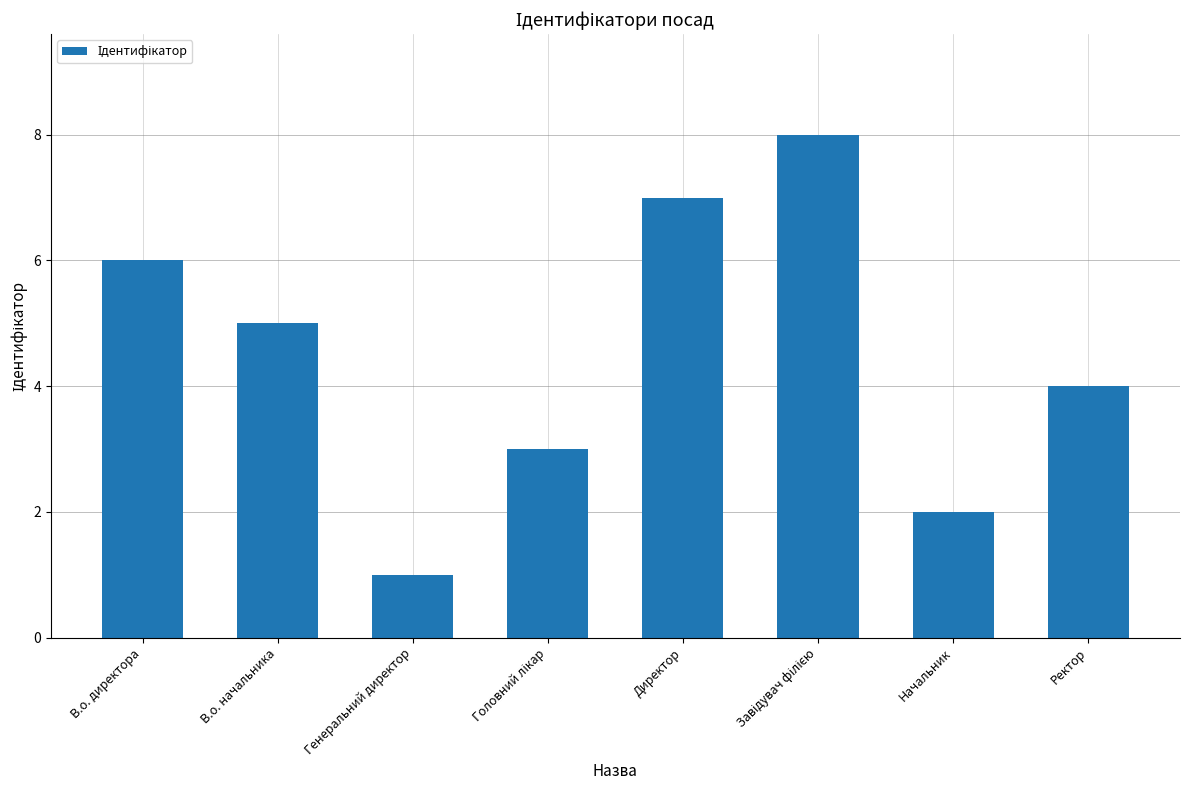

What is the difference between the values at В.о. начальника and Ректор?

1